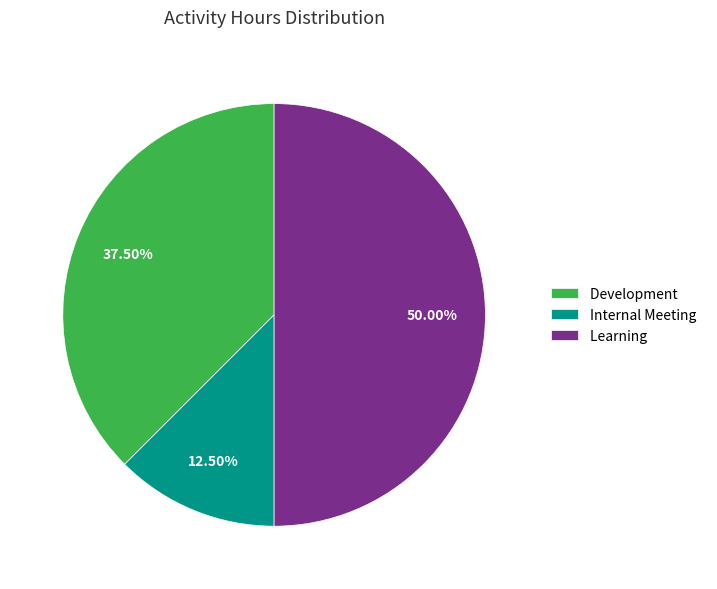

Rank the categories by value from highest to lowest.

Learning, Development, Internal Meeting